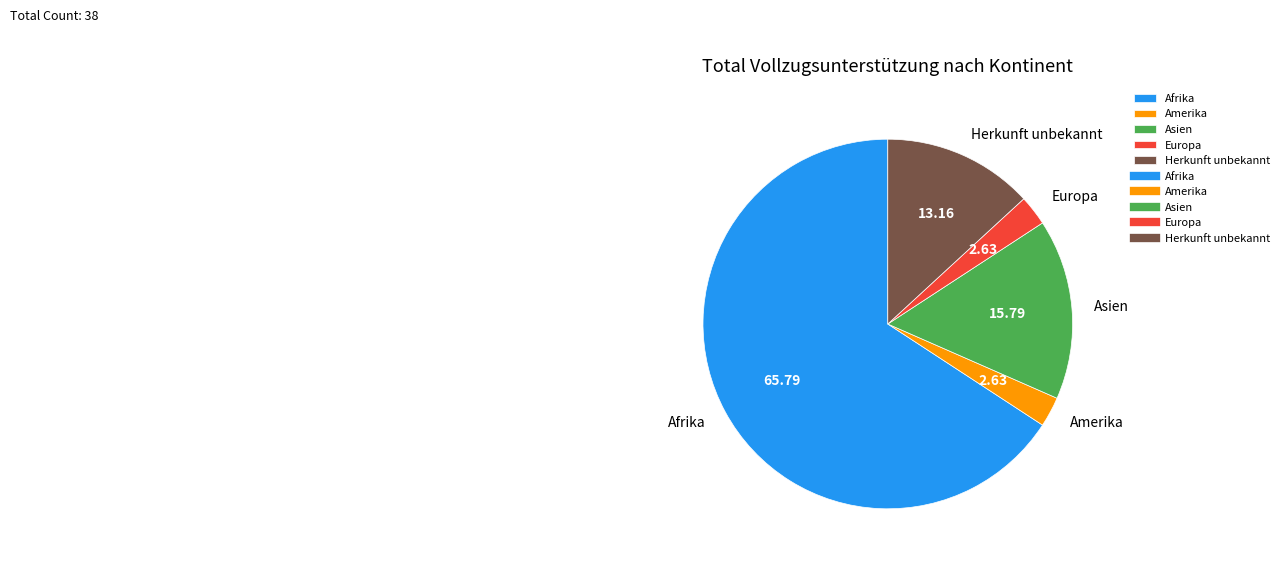

Combined, do Asien and Herkunft unbekannt account for over 50%?

No